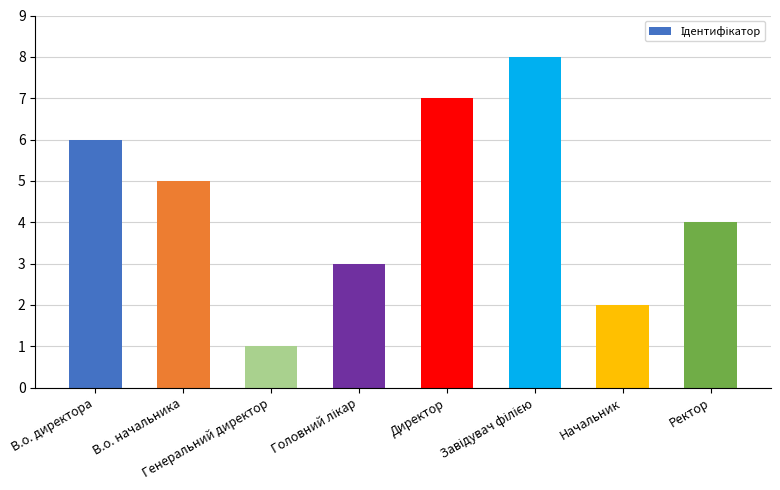

What is the greatest value displayed?

8